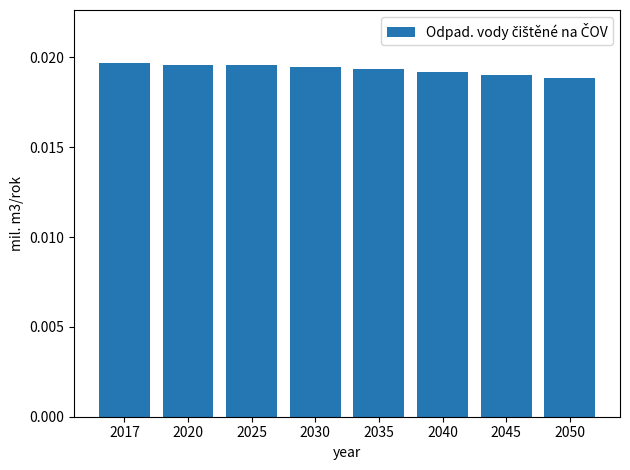

How many values are between 0 and 1?

8